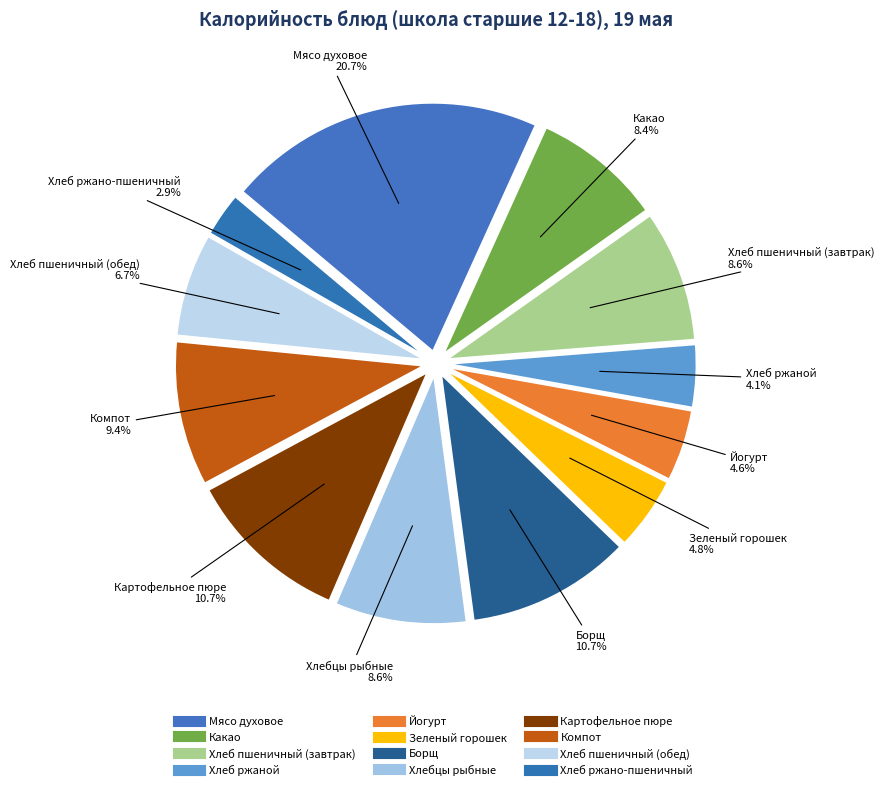

Count the number of slices in the pie.

12